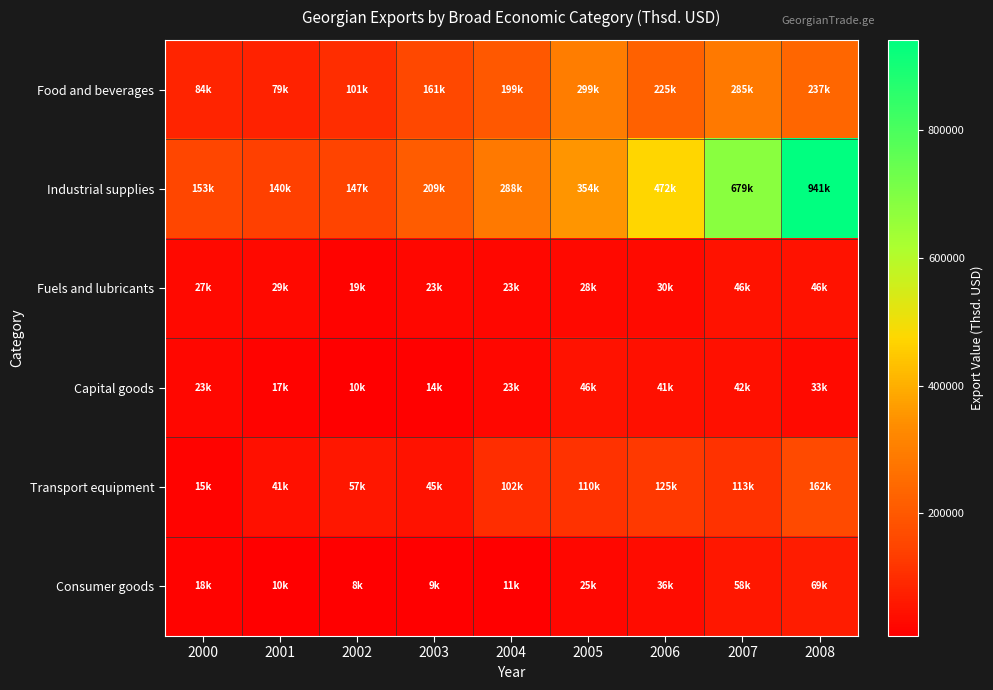

At how many categories does at least one series exceed 934942?

1